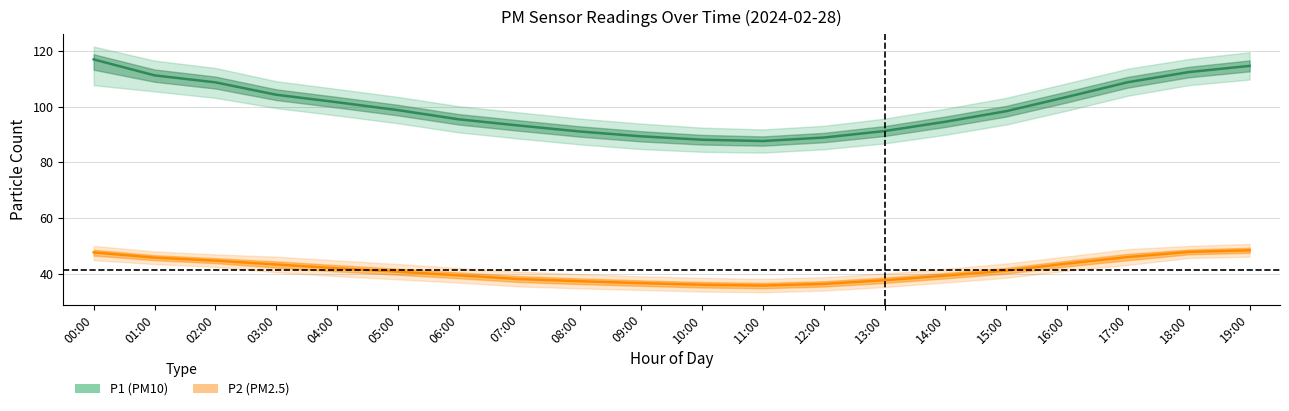

What is the total value across all series at 16:00?

147.2